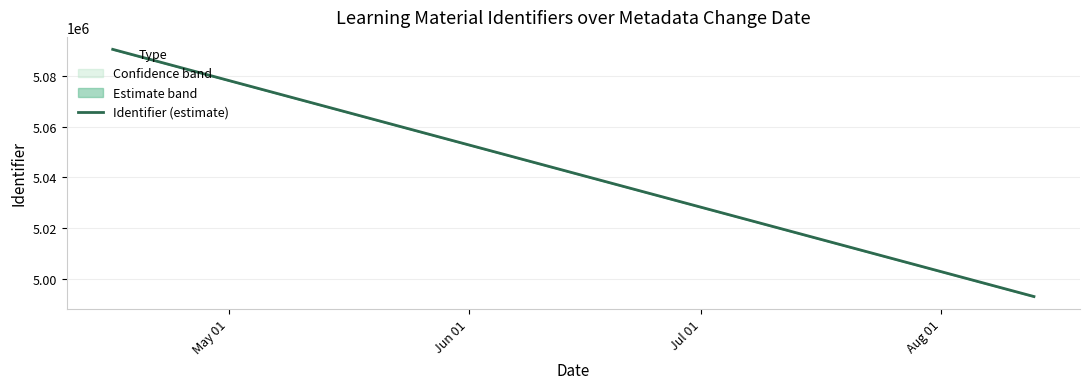

What is the label of the 4th point from the left?

2019-04-16